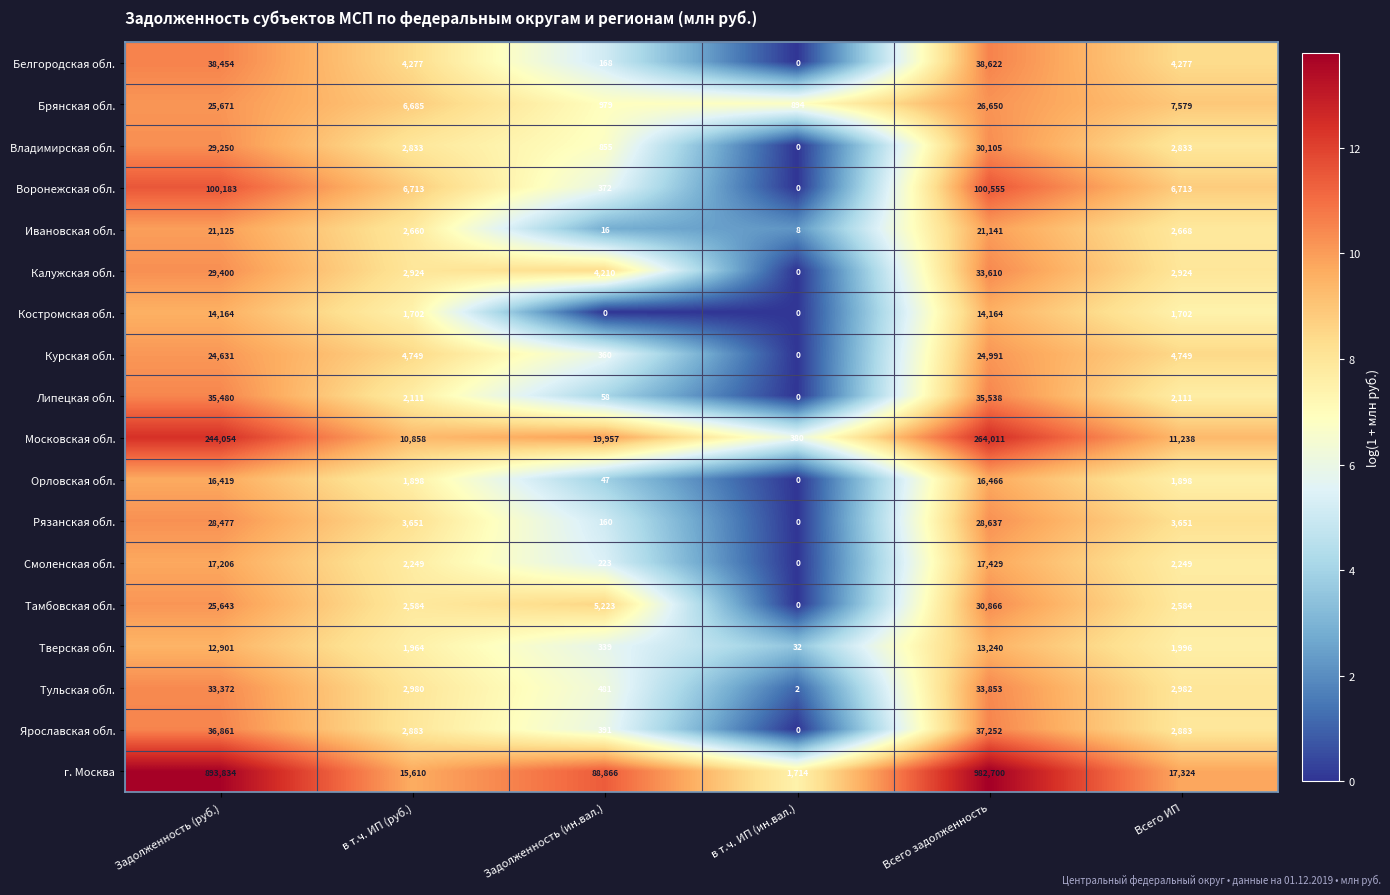

What is the spread (max minus min) of values at в т.ч. ИП (ин.вал.)?

1714